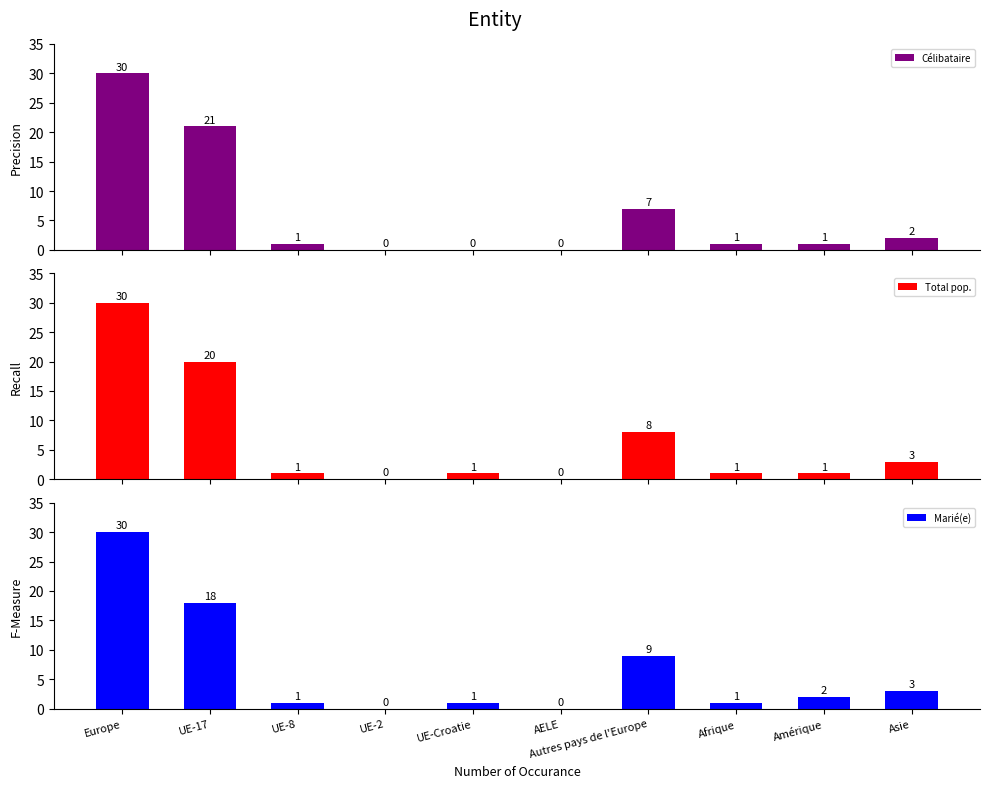

Where is Total pop. nearest to the value 15?

UE-17